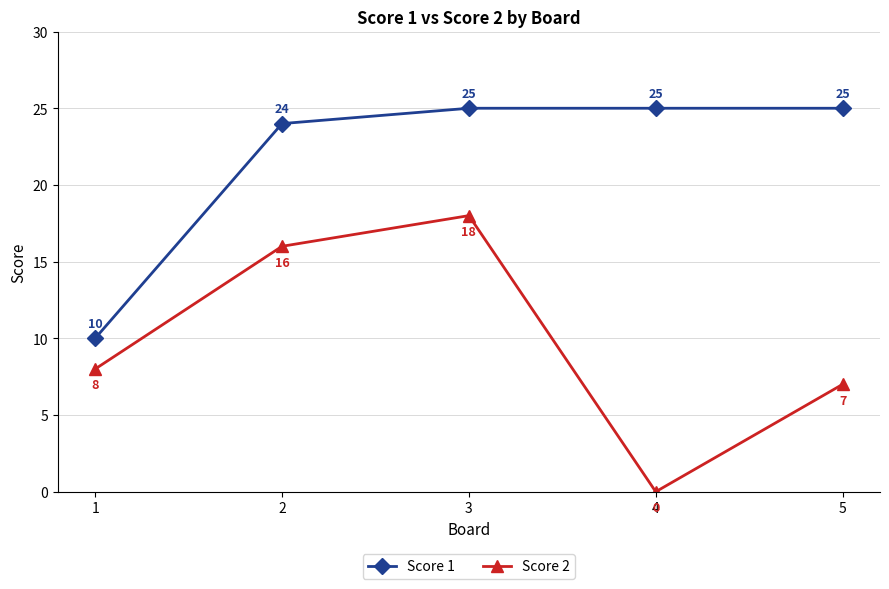

The value of Score 2 at 1 is 14. True or false?

False